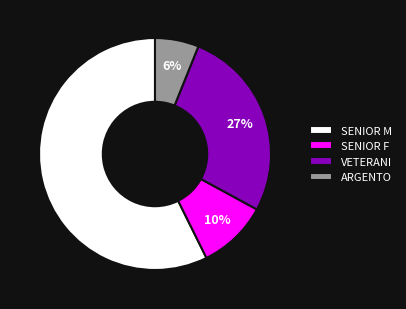

How many slices are in this pie chart?

4